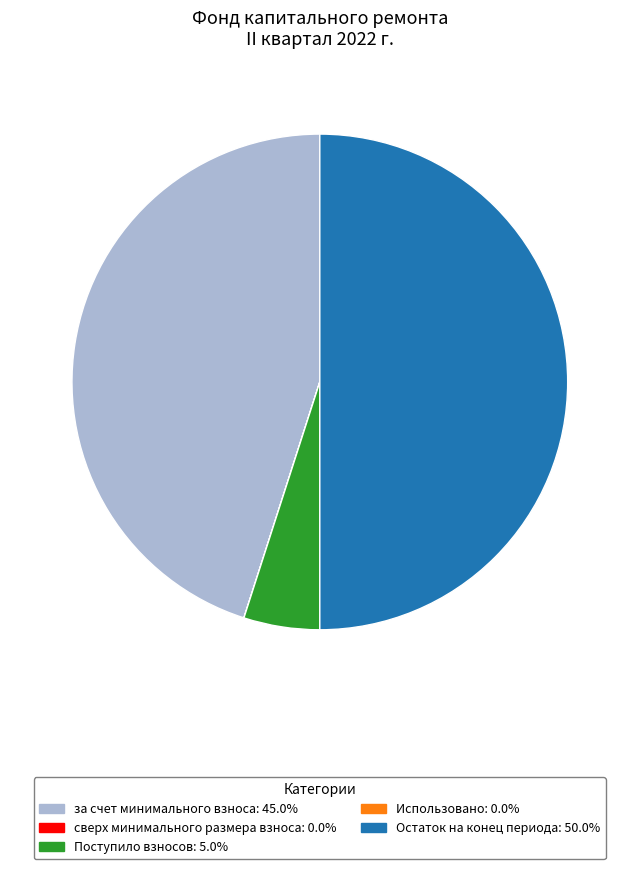

What is the largest slice in the pie chart?

Остаток на конец периода